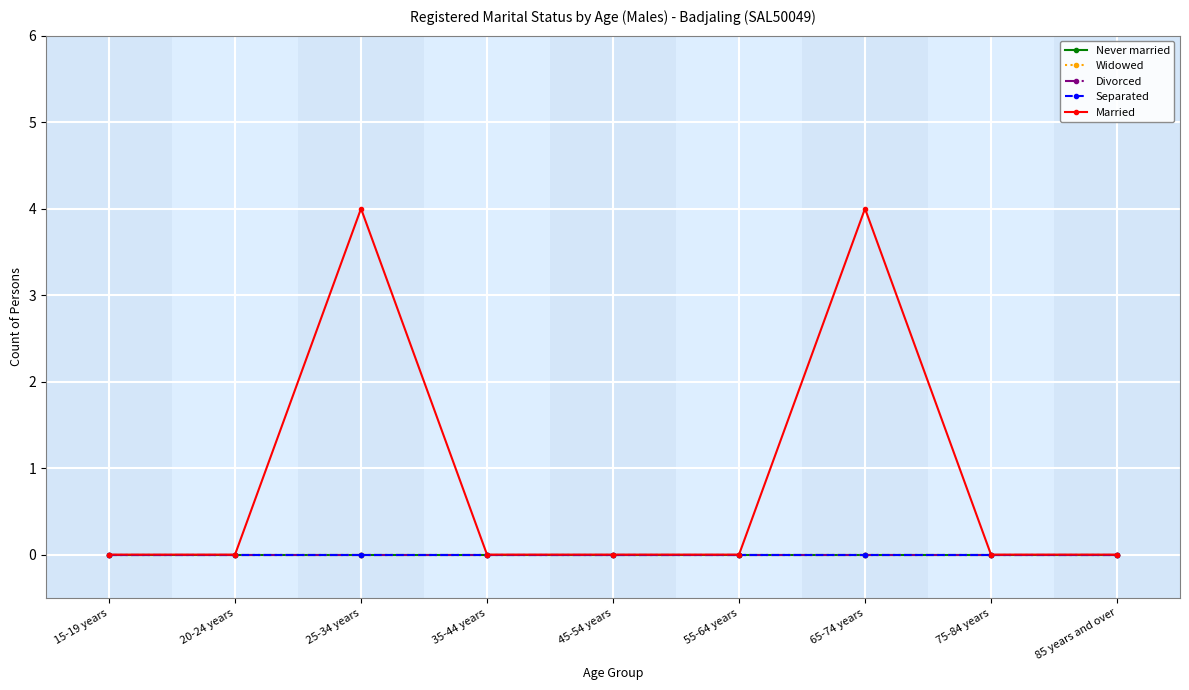

In Married, how many points are higher than both neighbors (excluding endpoints)?

2